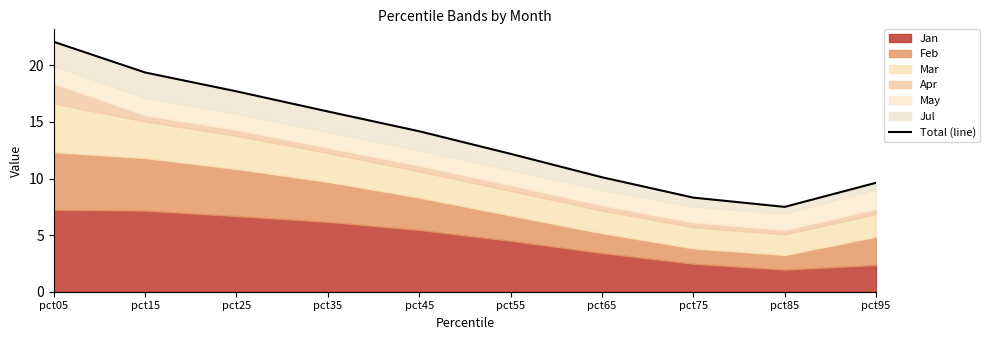

What is the value of the 4th point from the left?

15.9